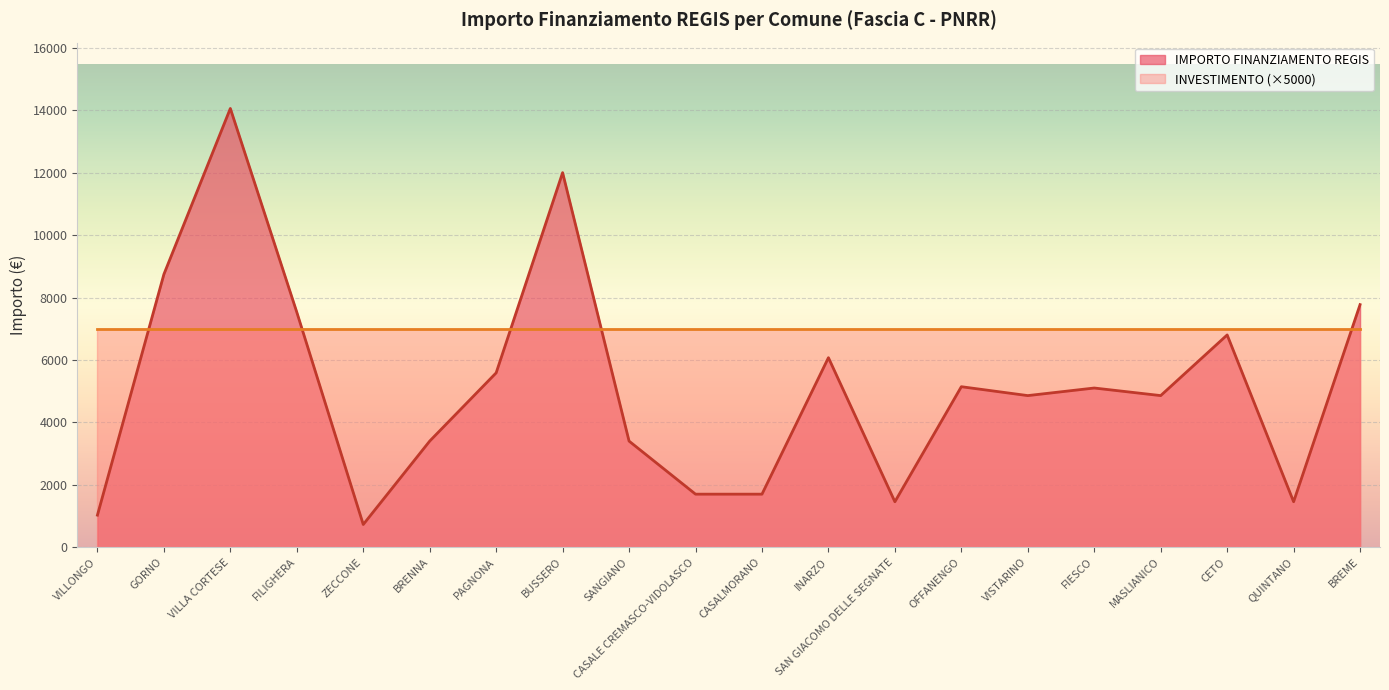

At which category does the data reach its first local peak?

VILLA CORTESE